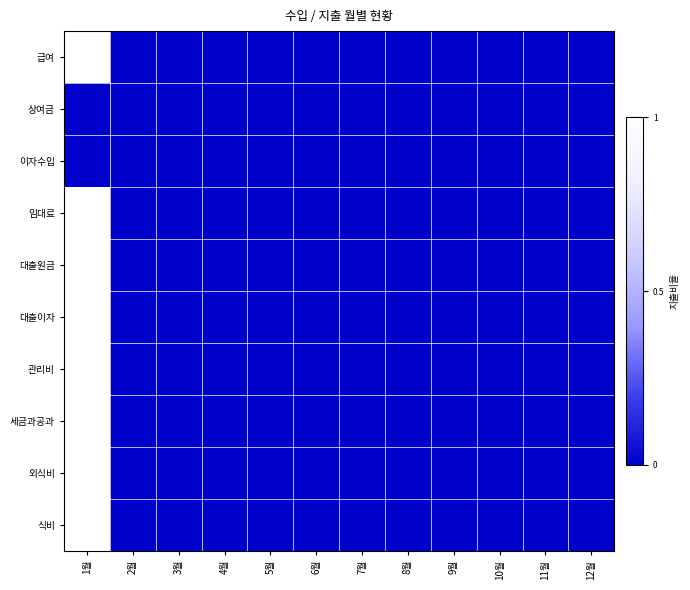

At which category does the chart reach its minimum across all series?

2월